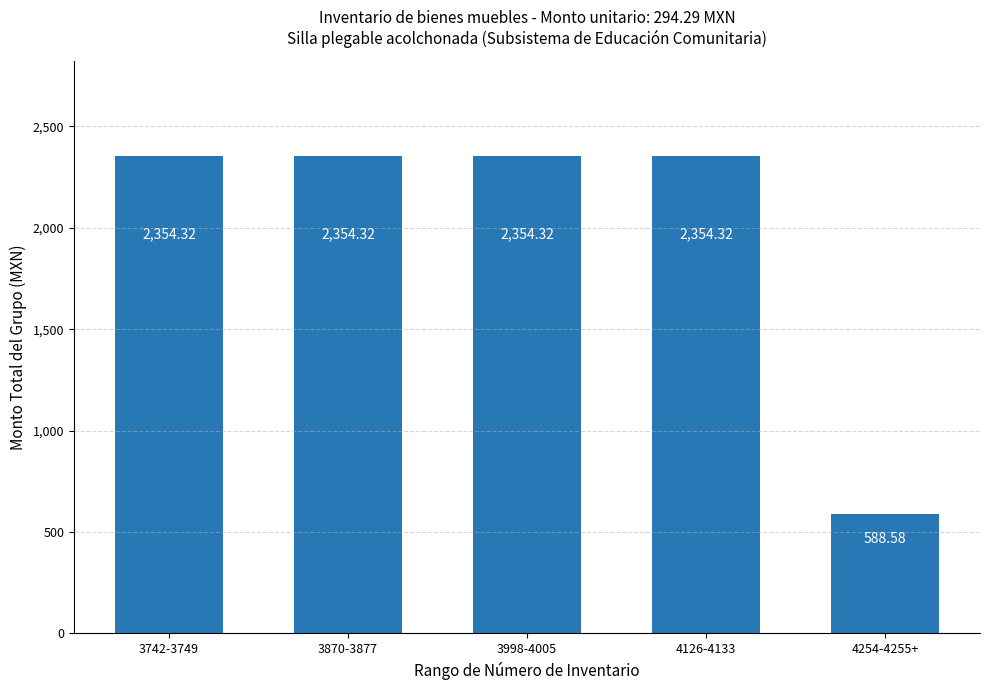

What is the ratio of the value at 3742-3749 to the value at 4126-4133?

1.0